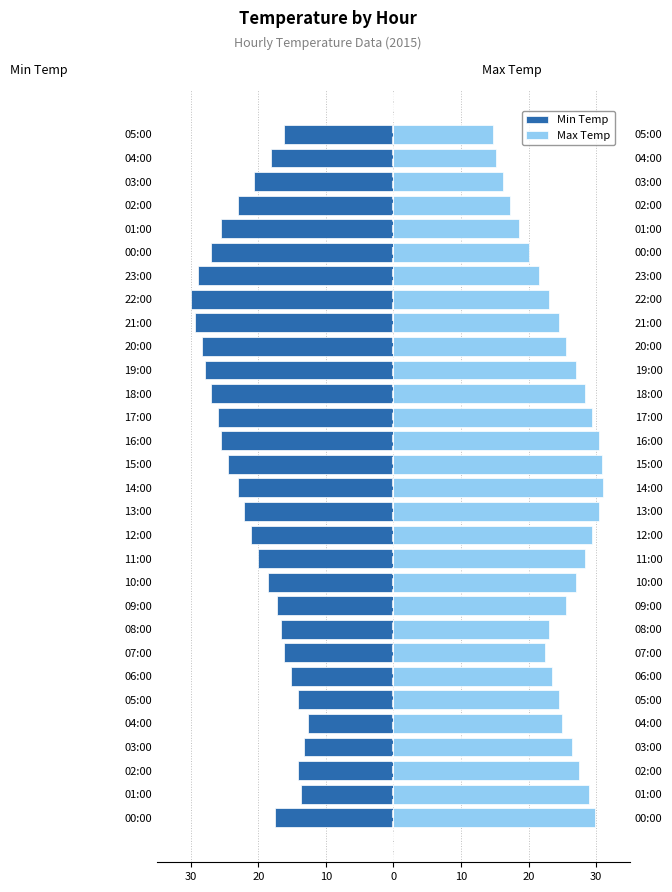

Which label corresponds to the largest value in the chart?

14